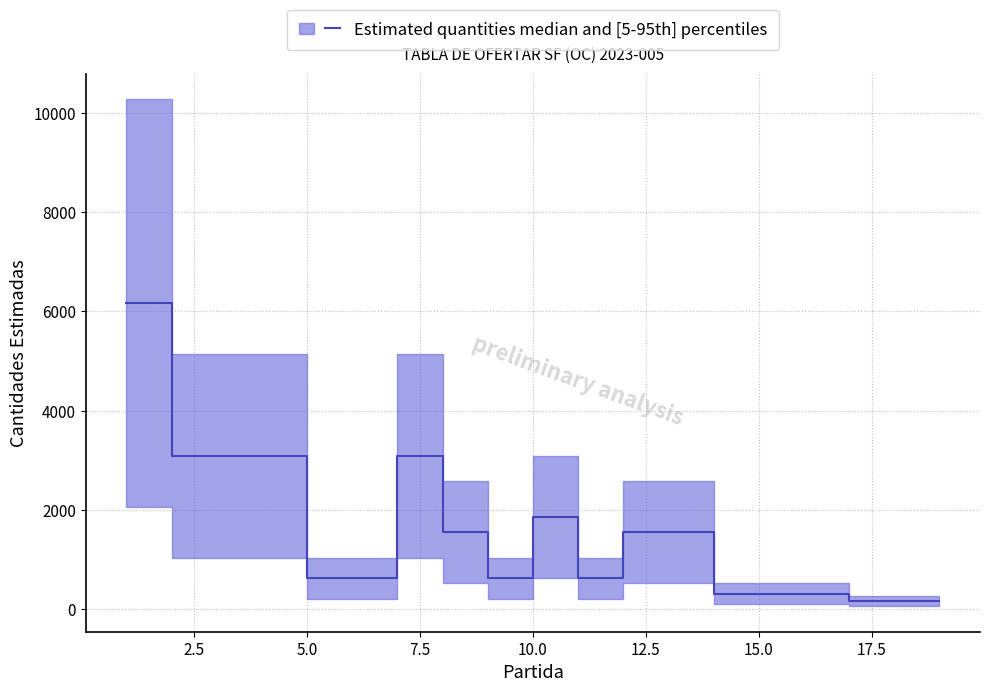

Reading left to right, list all the values displayed in this chart.

6168.0	3084.0	3084.0	3084.0	616.8	616.8	3084.0	1542.0	616.8	1850.4	616.8	1542.0	1542.0	308.4	308.4	308.4	154.2	154.2	154.2